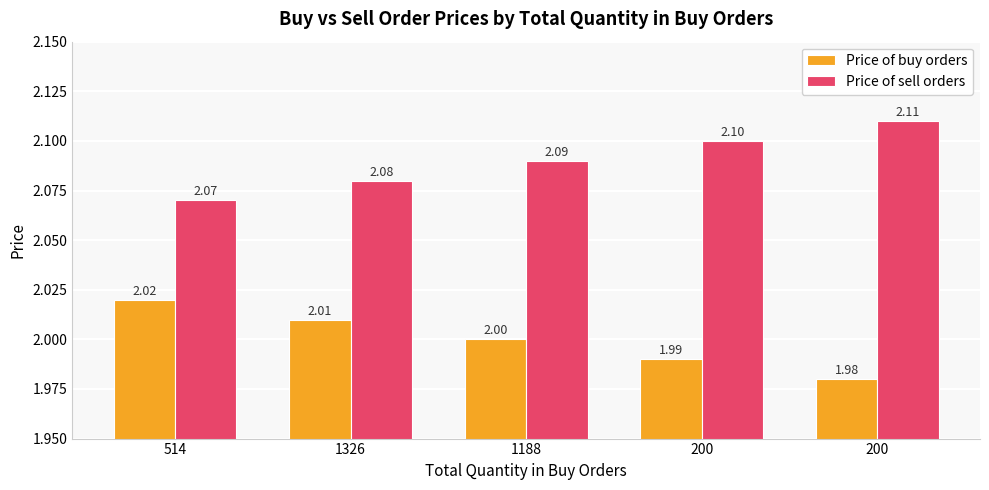

Is the value of Price of buy orders at 200 greater than the value of Price of sell orders at 1188?

No